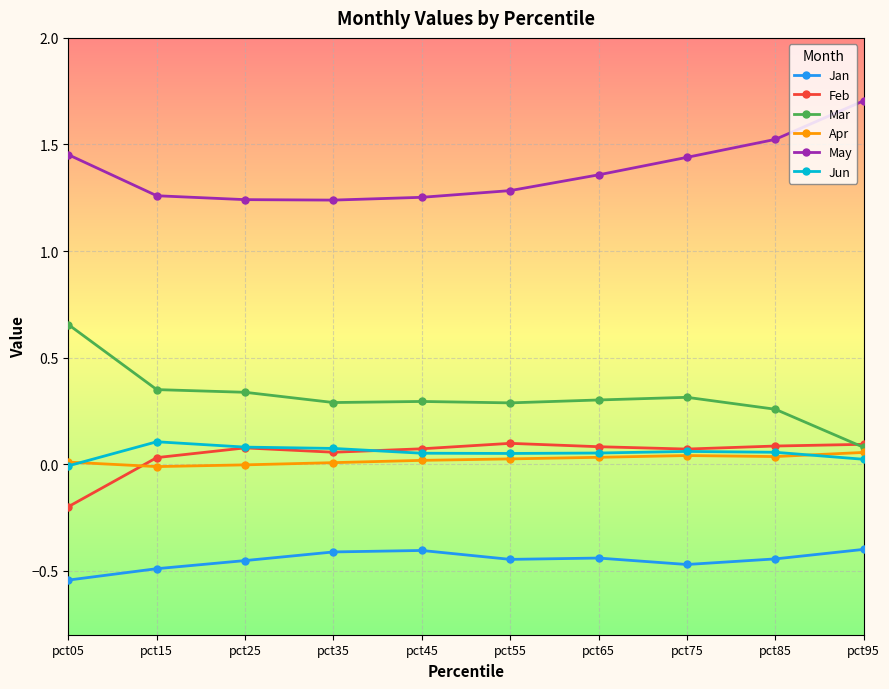

Is the value of May at pct55 greater than the value of Jun at pct05?

Yes